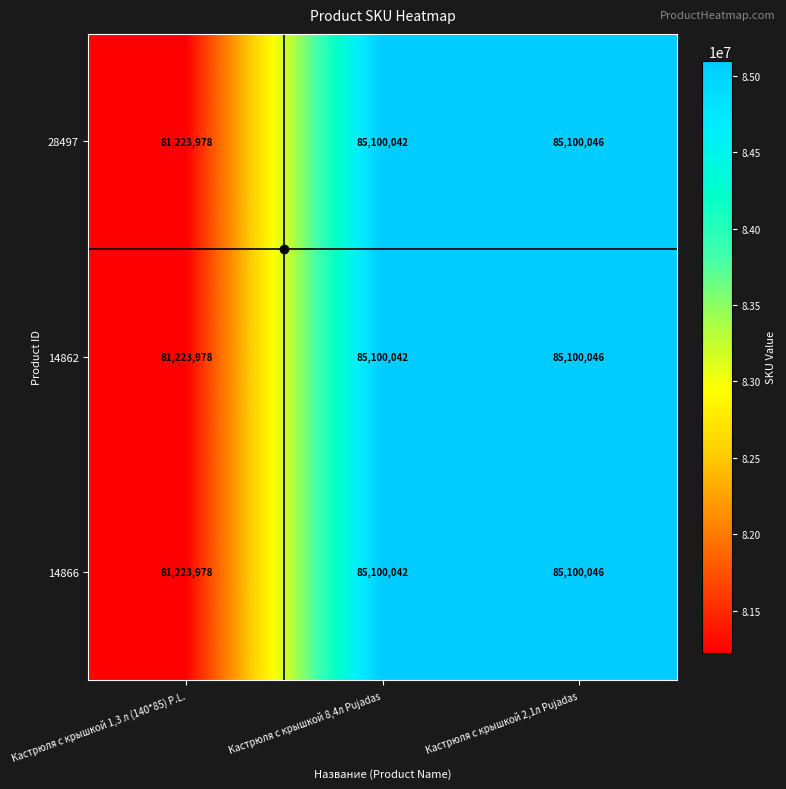

What is the difference between the second highest and minimum values in the 28497 series?

3876064